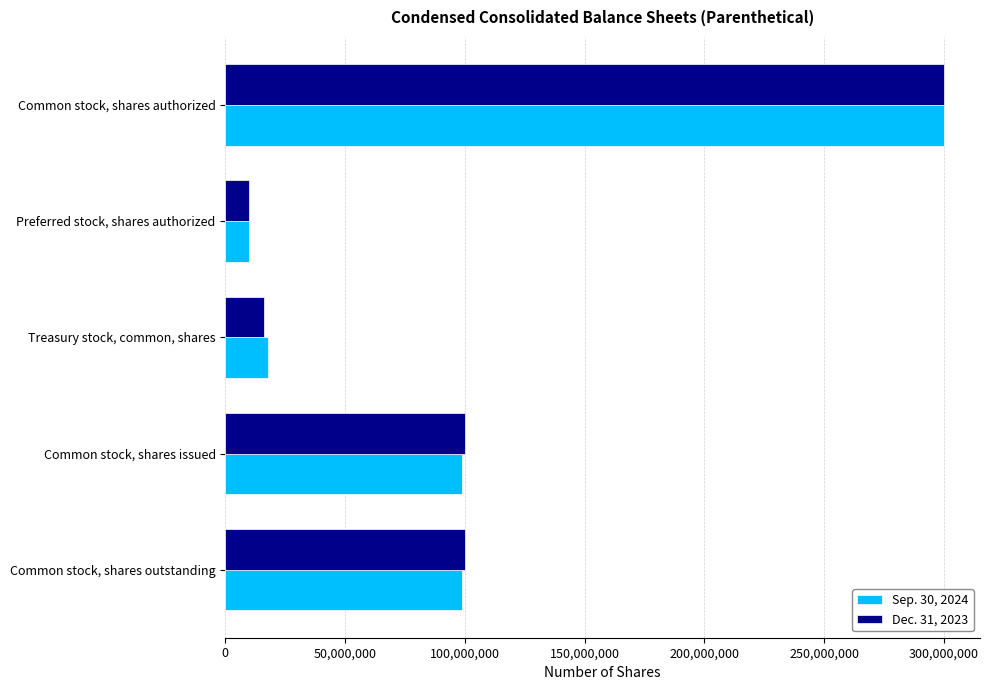

What is the sum of all Dec. 31, 2023 values?

525974649